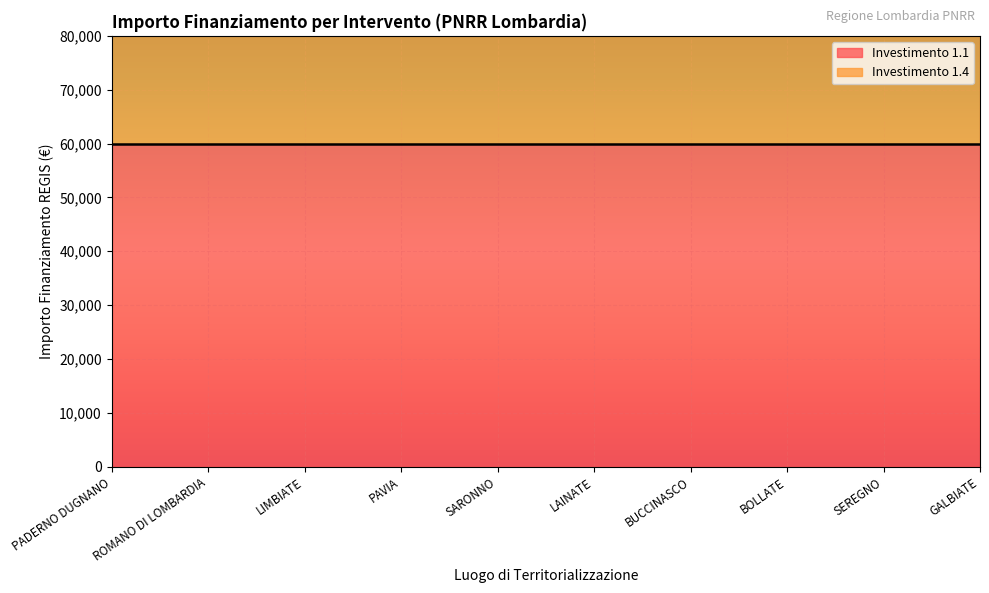

Between BUCCINASCO and LAINATE, which is larger?

BUCCINASCO